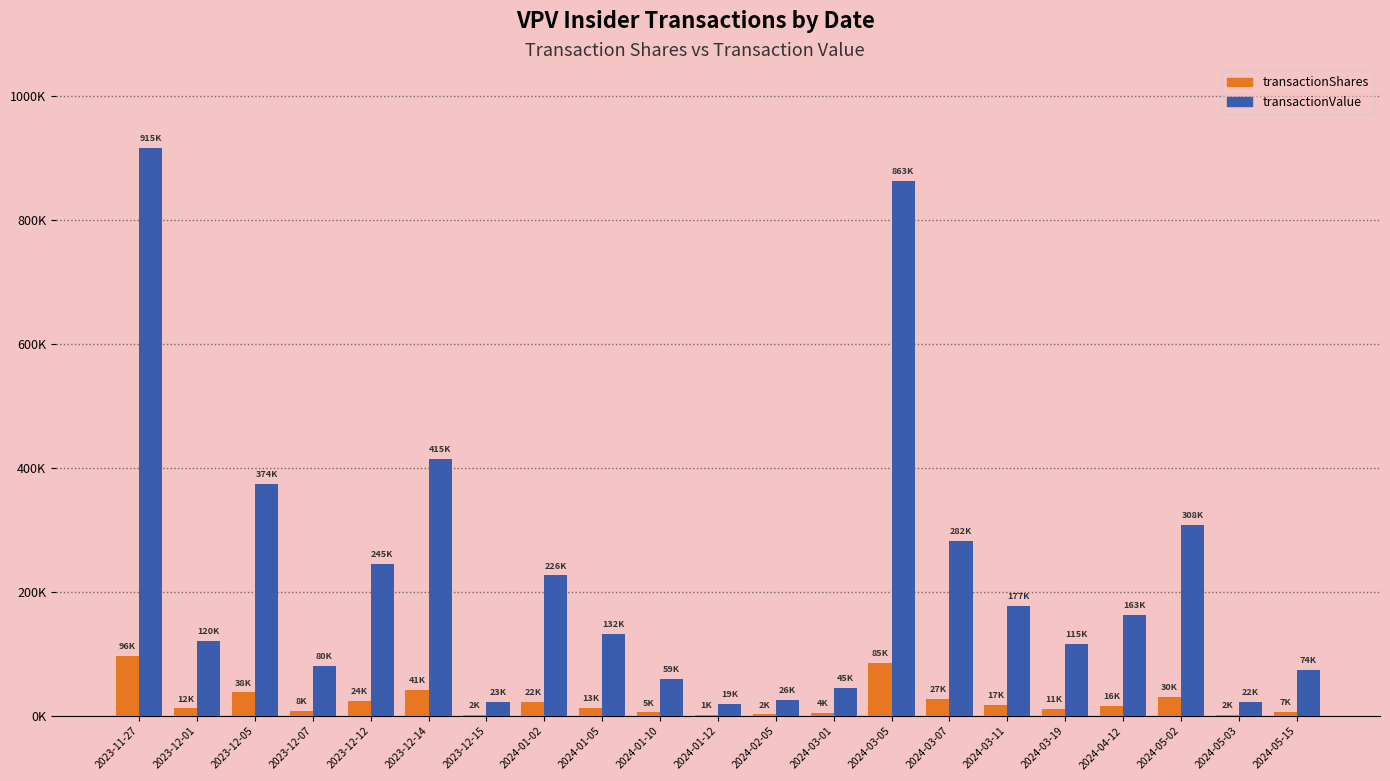

At 2024-01-02, list the series in order from smallest to largest.

transactionShares, transactionValue